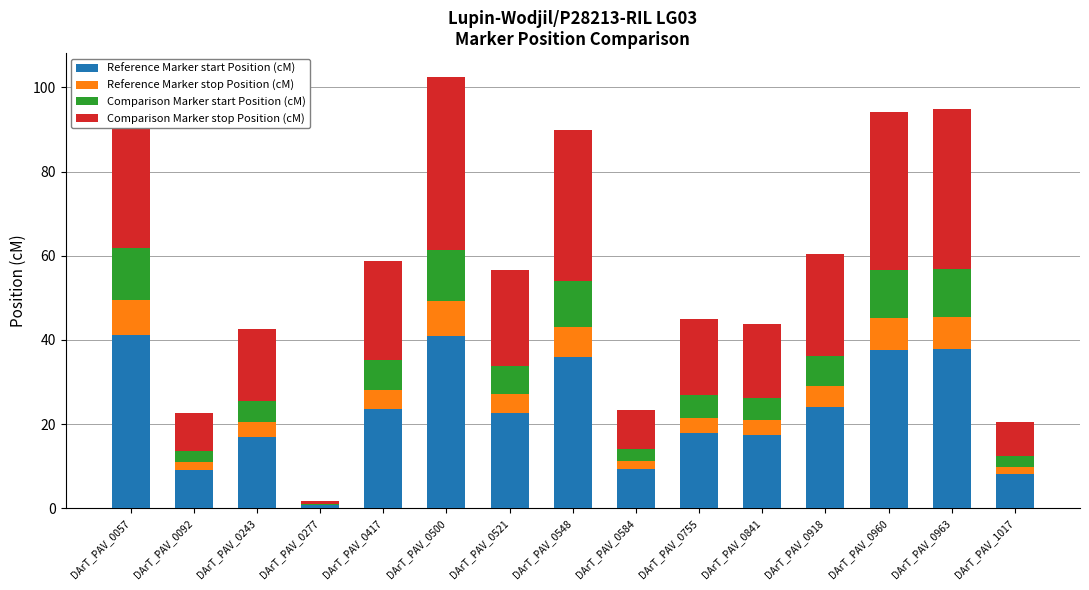

Which category has the highest value across all series?

DArT_PAV_0057